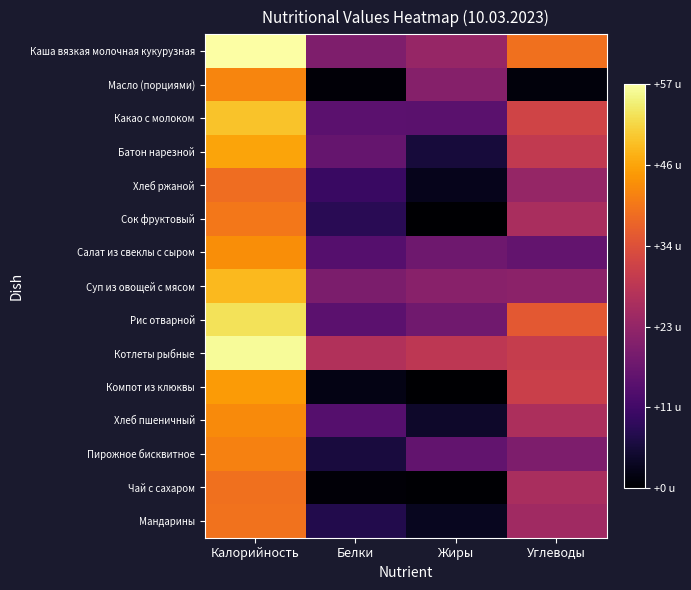

At how many categories does at least one series exceed 3?

2